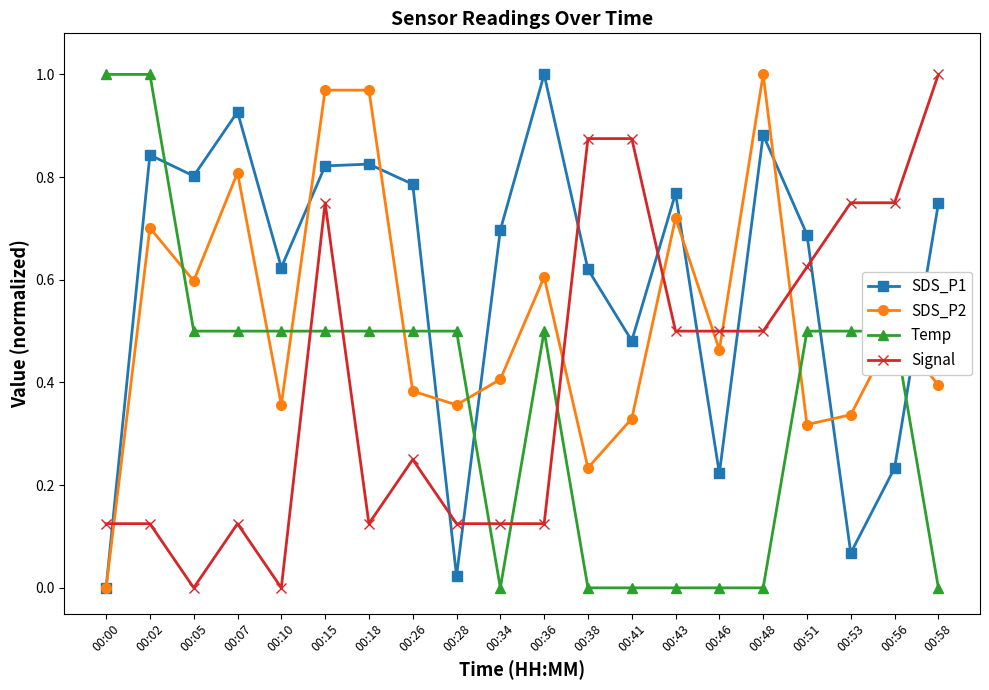

True or false: SDS_P1 has a value of 1.2 at 00:34.

False